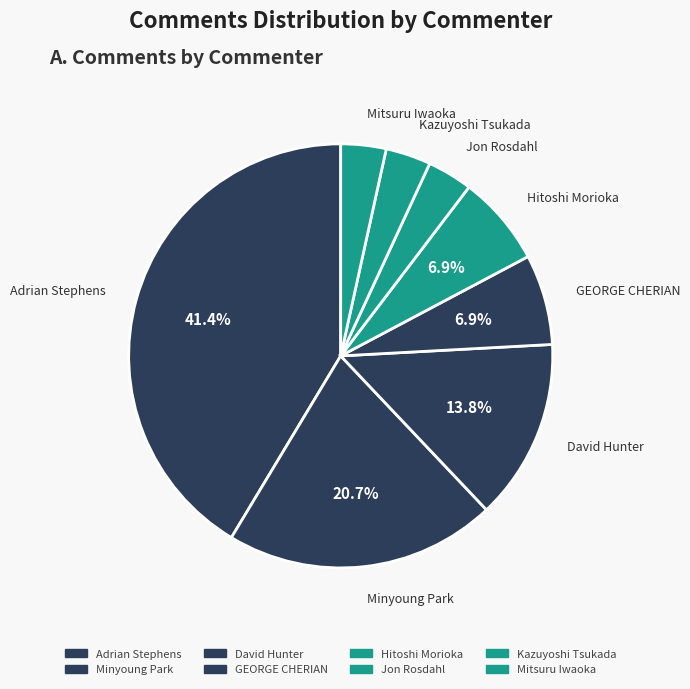

Count the number of slices in the pie.

8